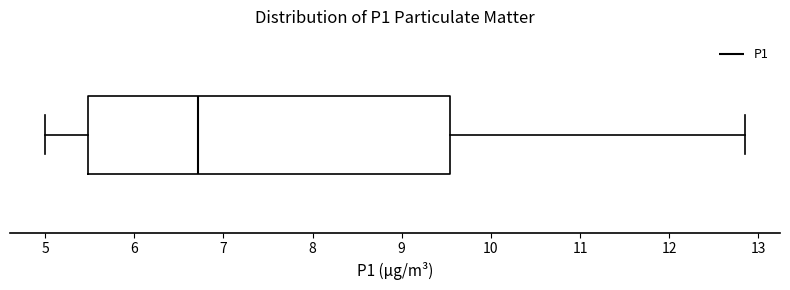

Where does the median line of the box sit on the x-axis? The values are not printed on the chart, so give them approximately, as read against the axis.

6.7